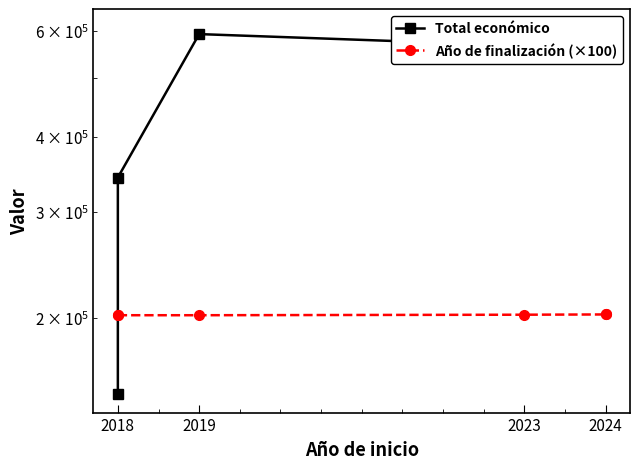

Rank the series by their average value, from lowest to highest.

Año de finalización (×100), Total económico